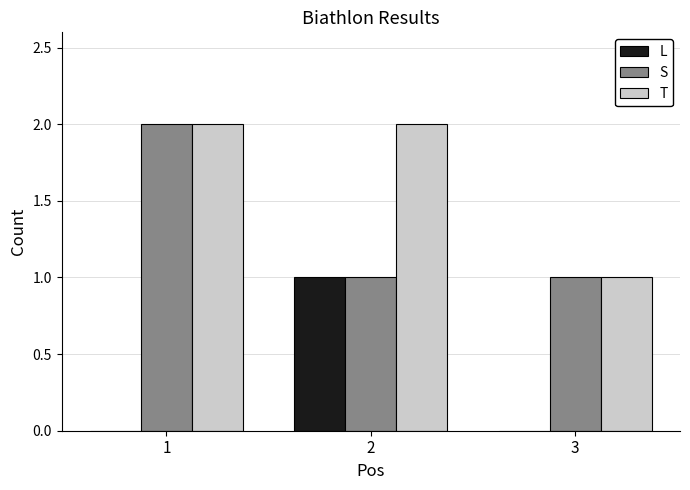

Count the T values in the range 1 to 2.

3